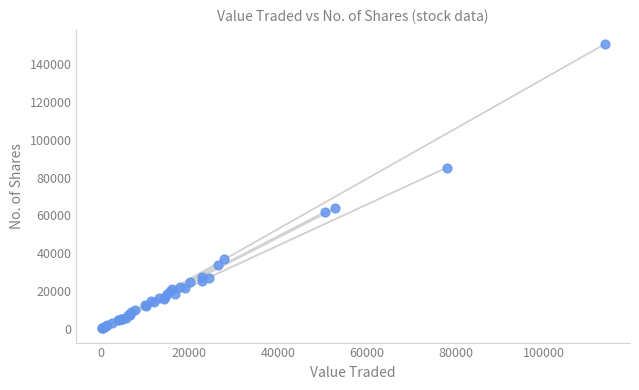

What Y value in the scatter plot is closest to 75471?

85272